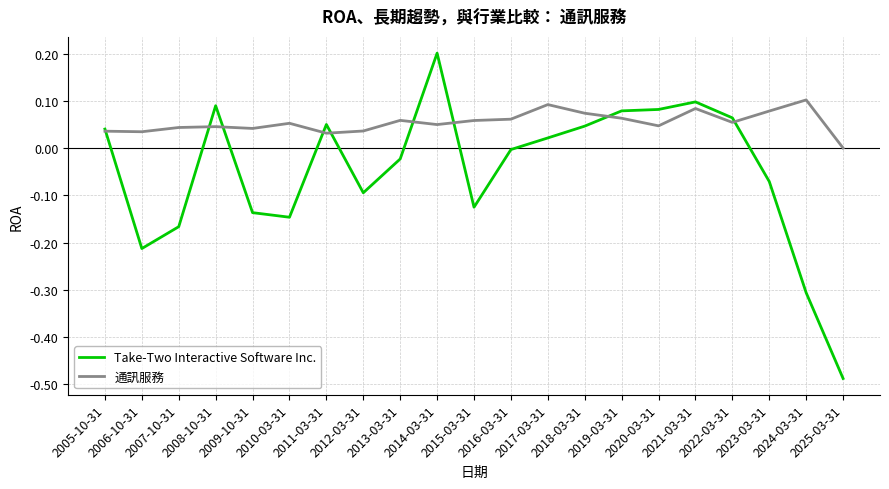

Where is the first local minimum for Take-Two Interactive Software Inc.?

2006-10-31